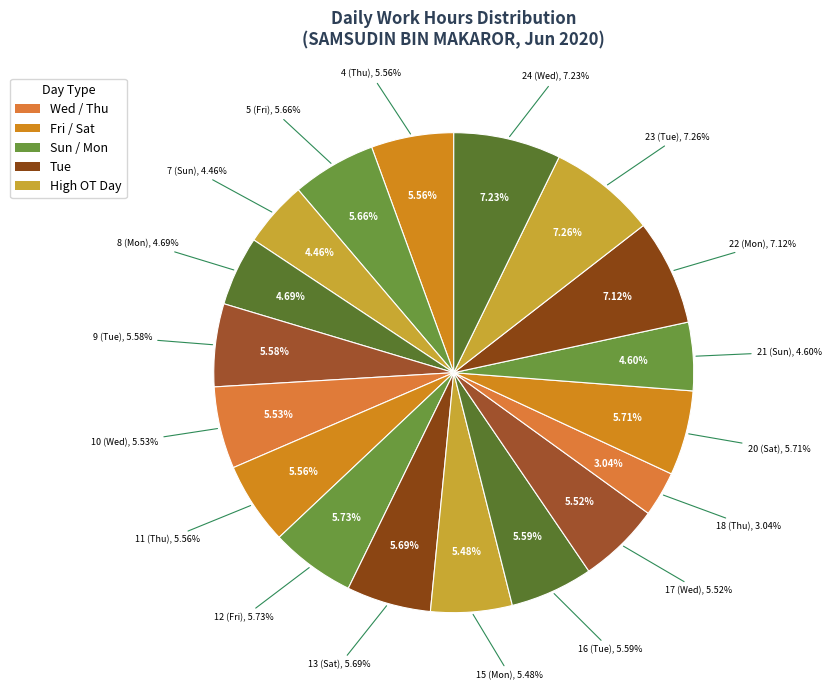

Between 11 (Thu) and 17 (Wed), which is larger?

11 (Thu)